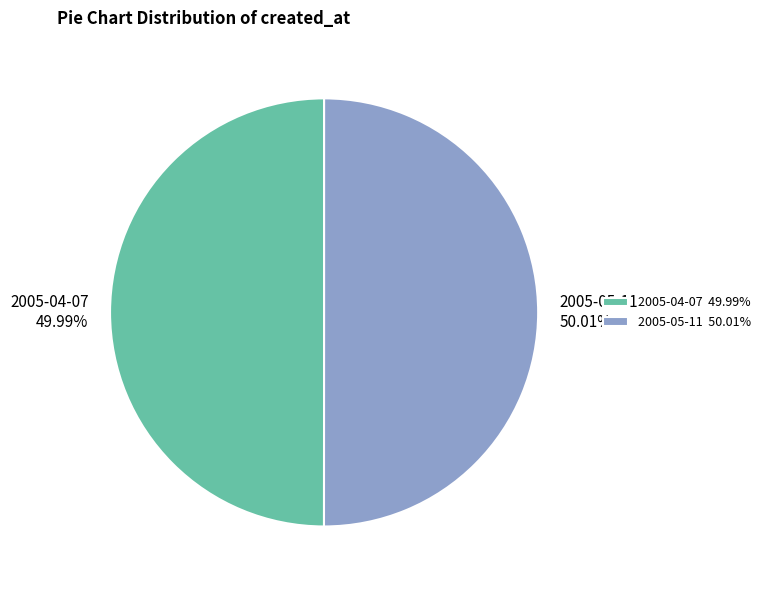

The 2005-04-07 slice represents 36% of the pie. True or false?

False